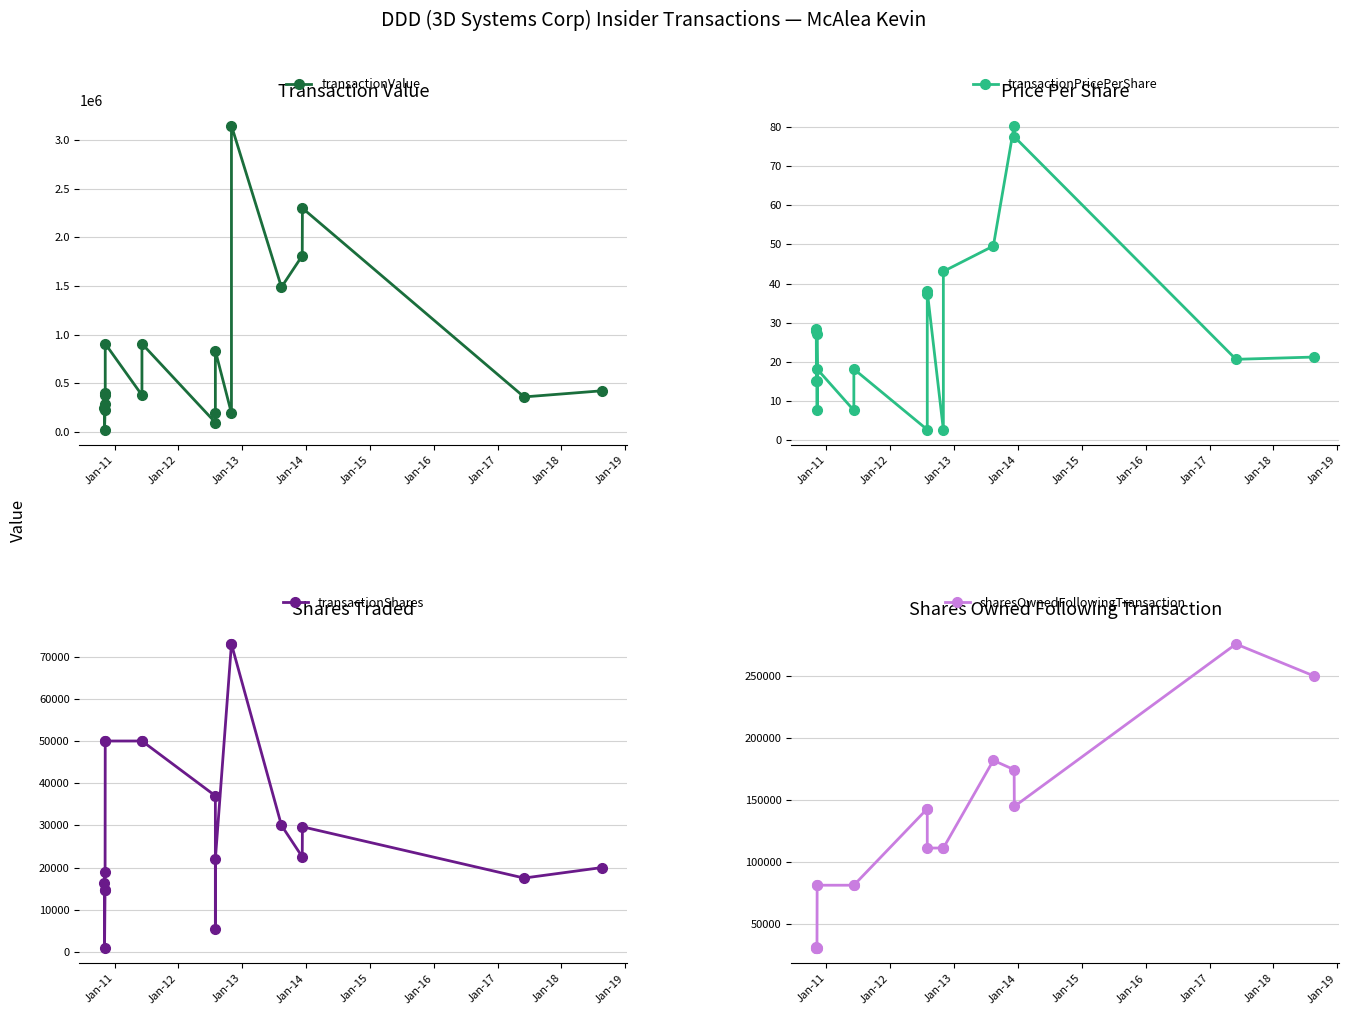

Count the number of categories in the chart.

19